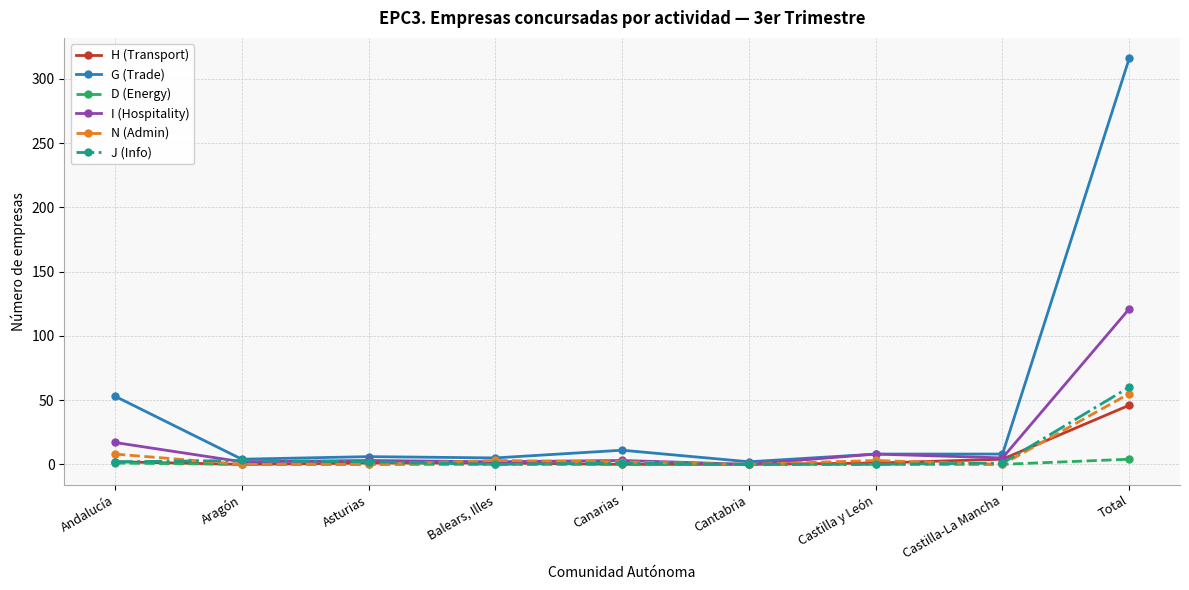

Is it true that H (Transport) equals 4 at Castilla-La Mancha?

True